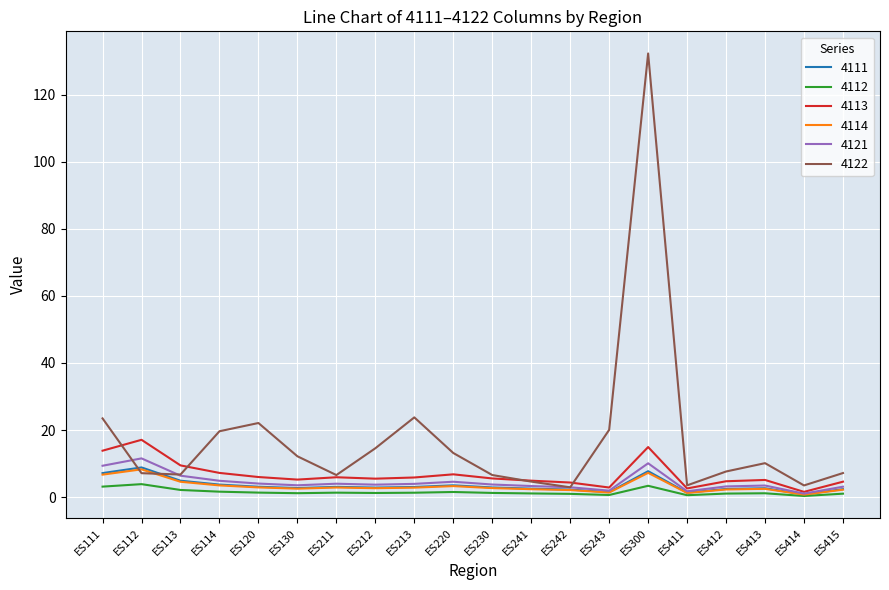

What is the greatest value displayed?

132.3